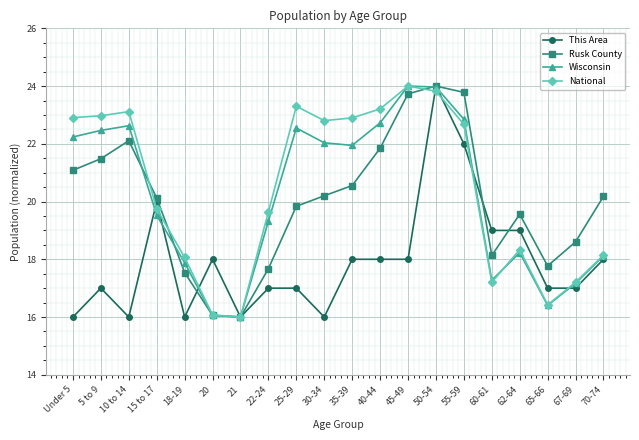

What position from the left is 21?

7